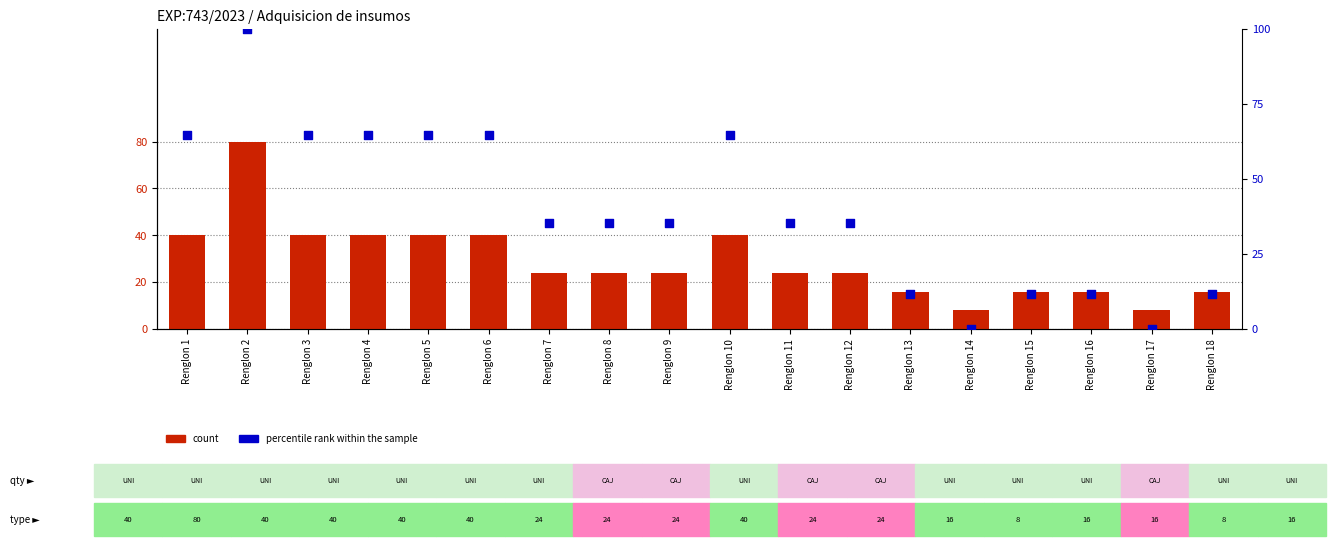

What is the total value across all series at Renglon 1?

104.7